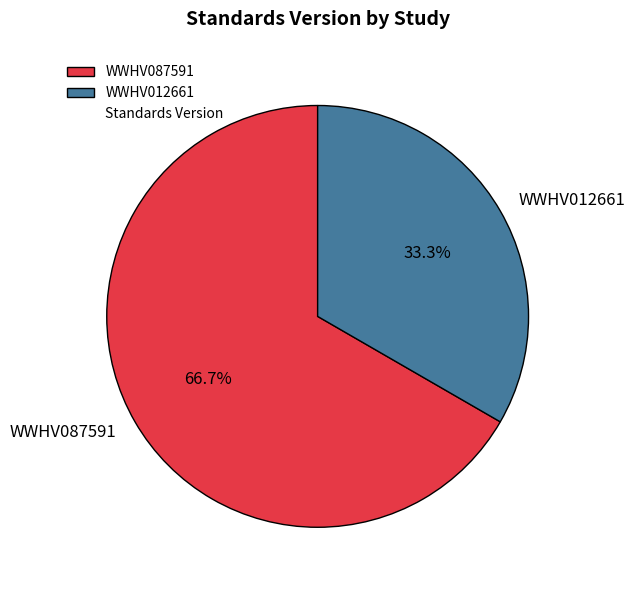

To the nearest percent, what percentage of the pie is WWHV012661?

33%